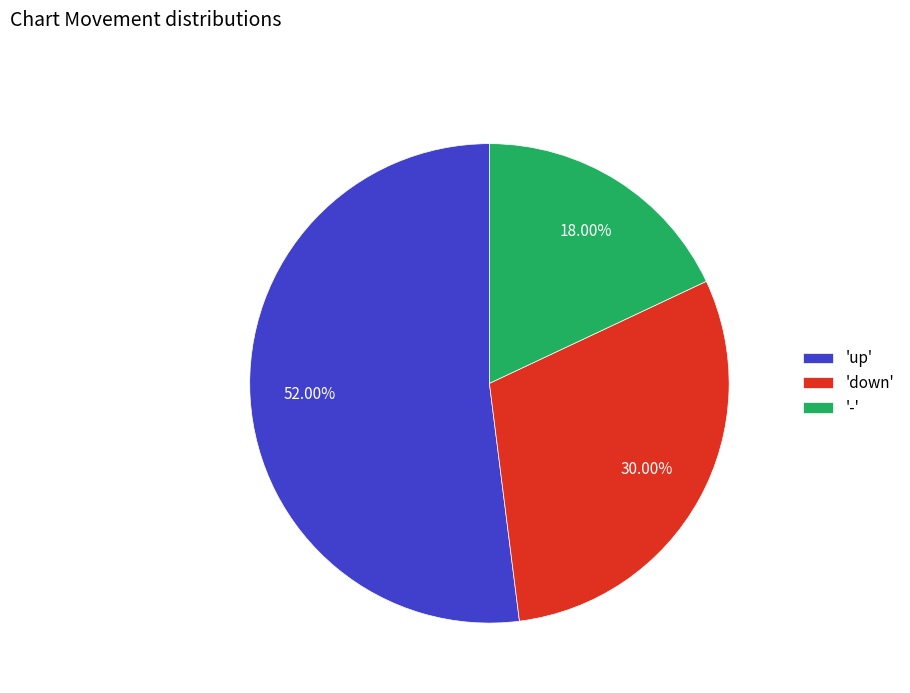

Is there a majority slice in this chart?

Yes